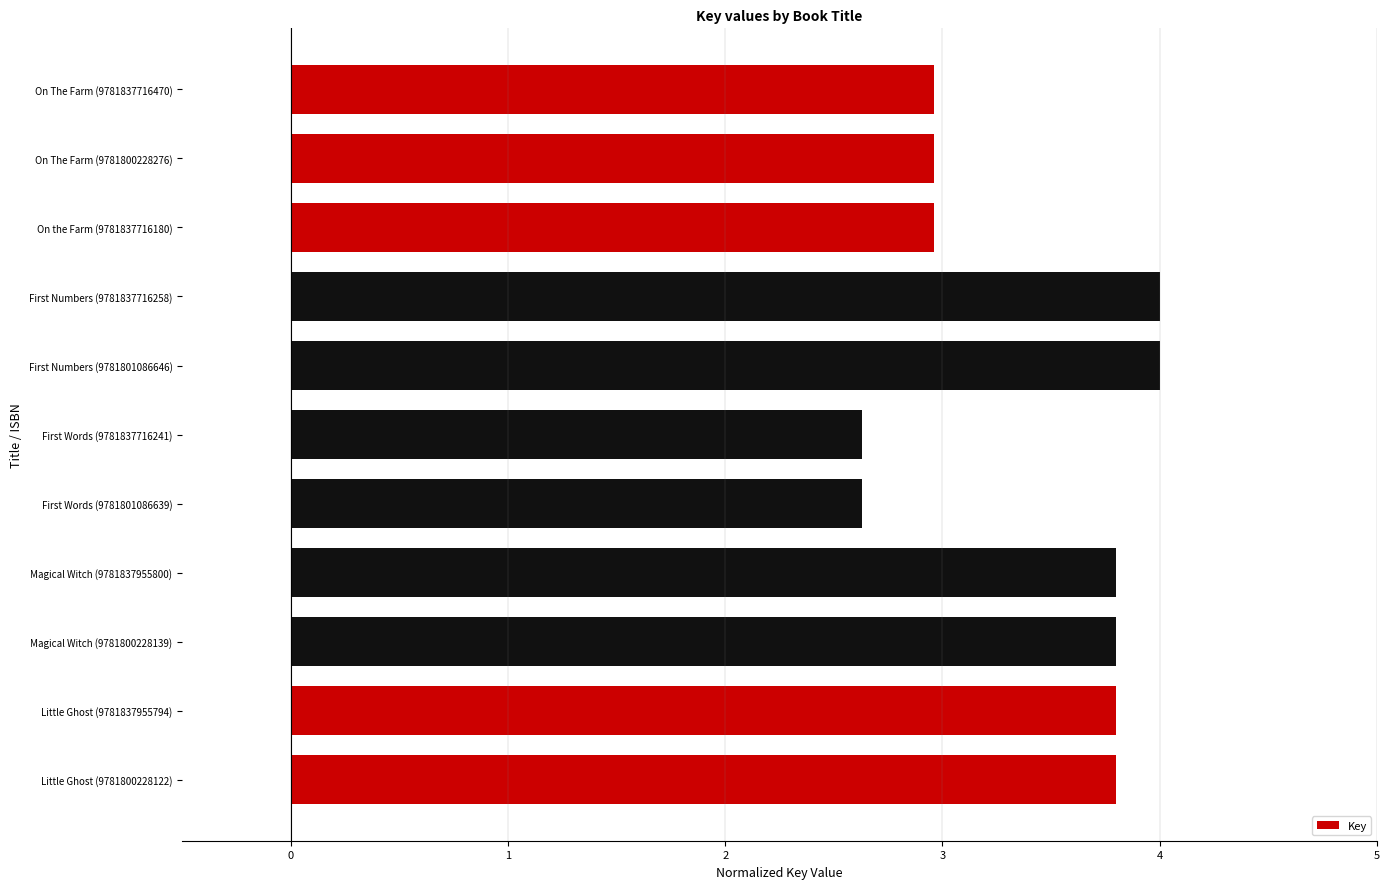

What position from the bottom is First Words (9781801086639)?

5